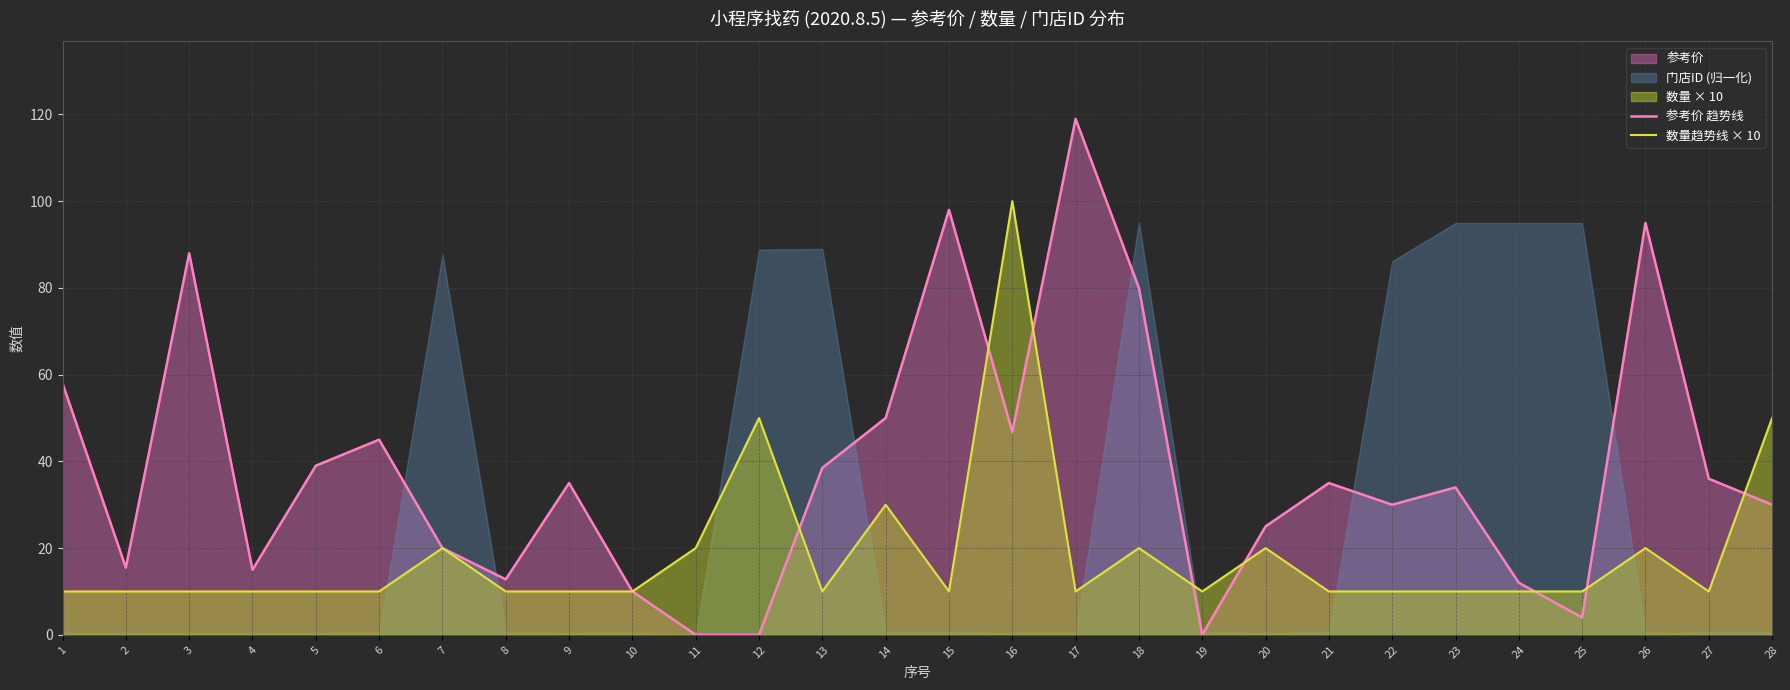

Where is 参考价 趋势线 nearest to the value 59?

1